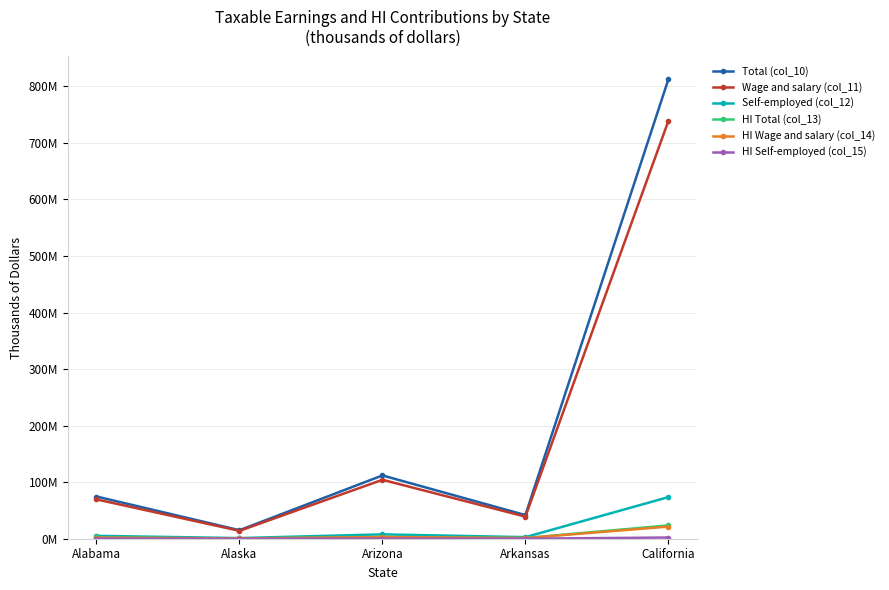

Is the value of HI Wage and salary (col_14) at Arizona greater than the value of HI Self-employed (col_15) at Alaska?

Yes